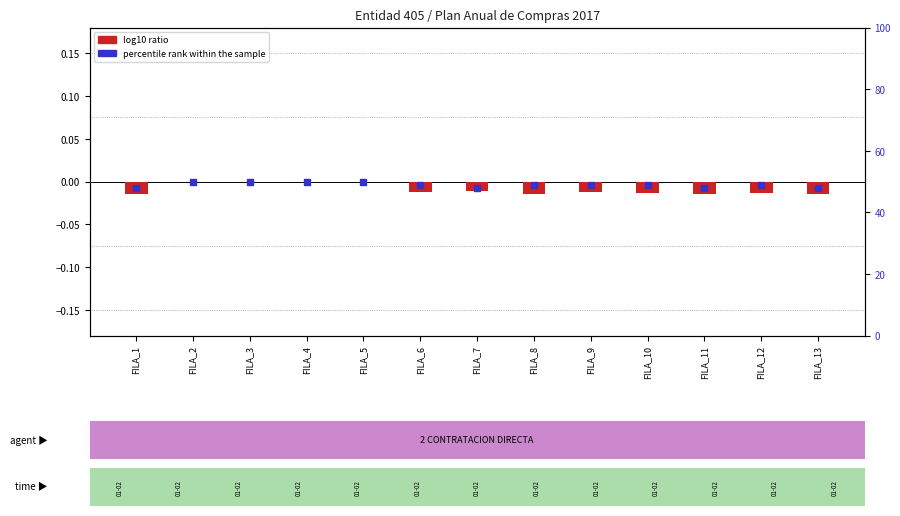

At which category is the sum across all series the highest?

FILA_2